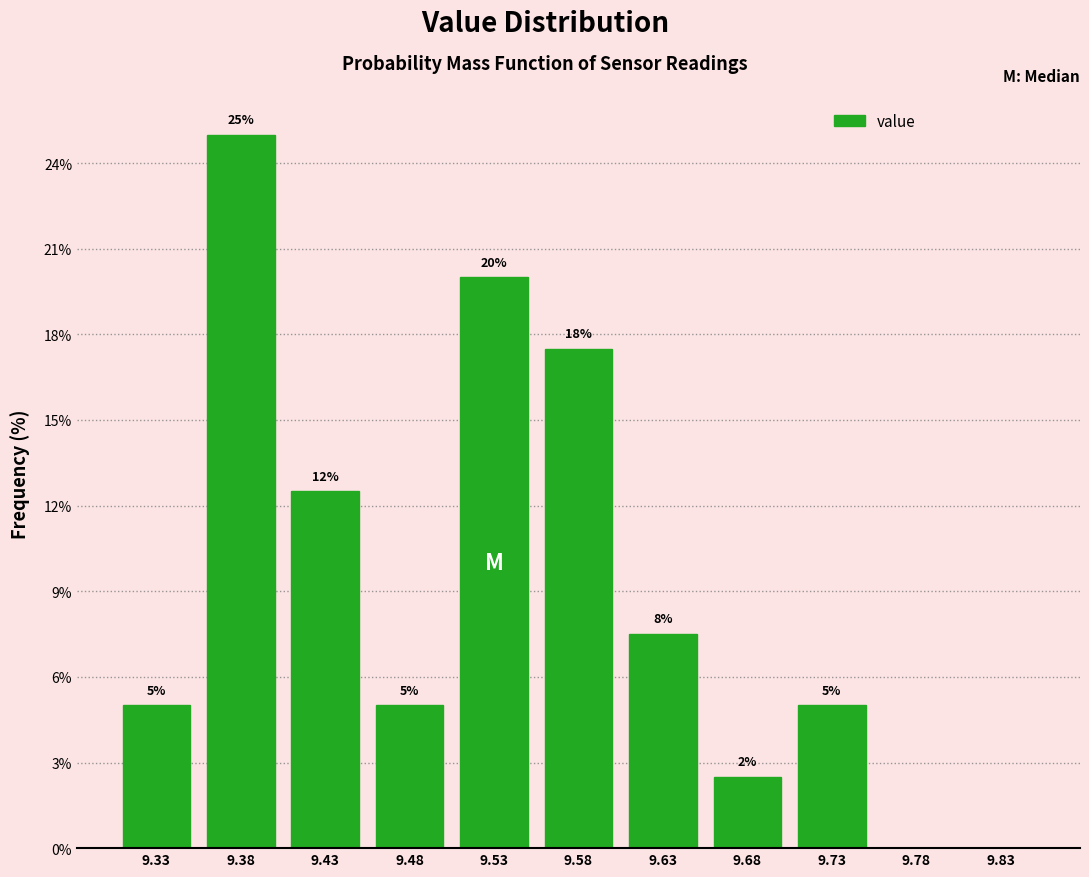

Which range on the x-axis has the tallest bar?

9.35 to 9.40